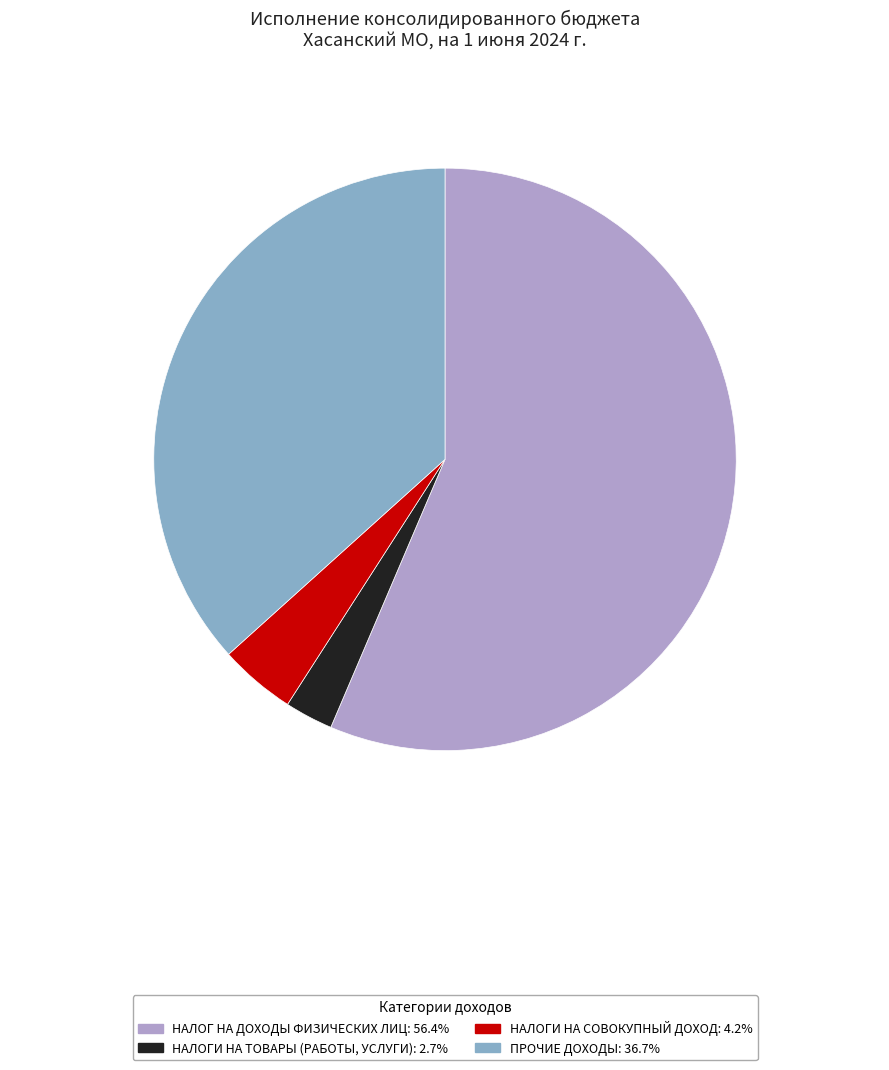

Is there a majority slice in this chart?

Yes